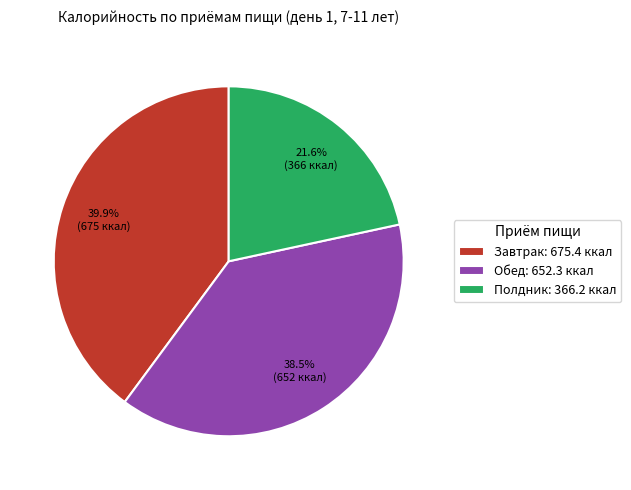

Rank the categories by value from highest to lowest.

Завтрак, Обед, Полдник